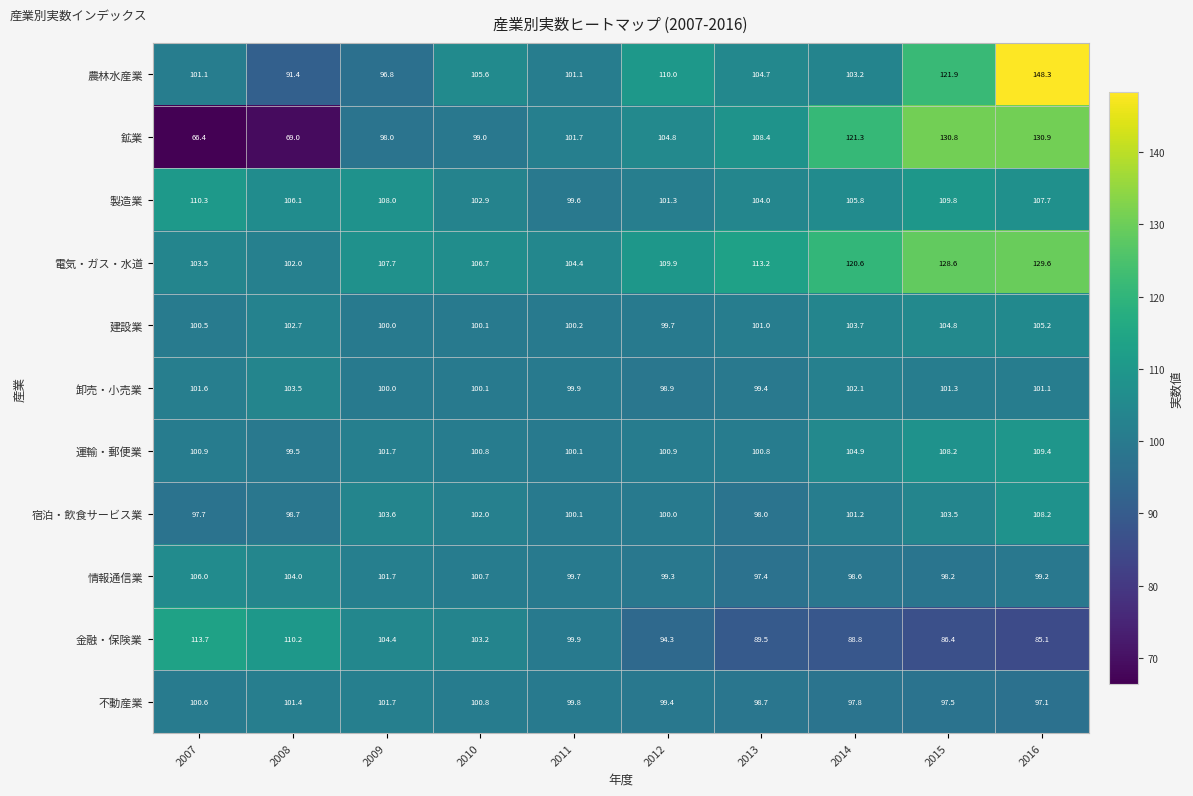

What is the maximum value shown in the chart?

148.3